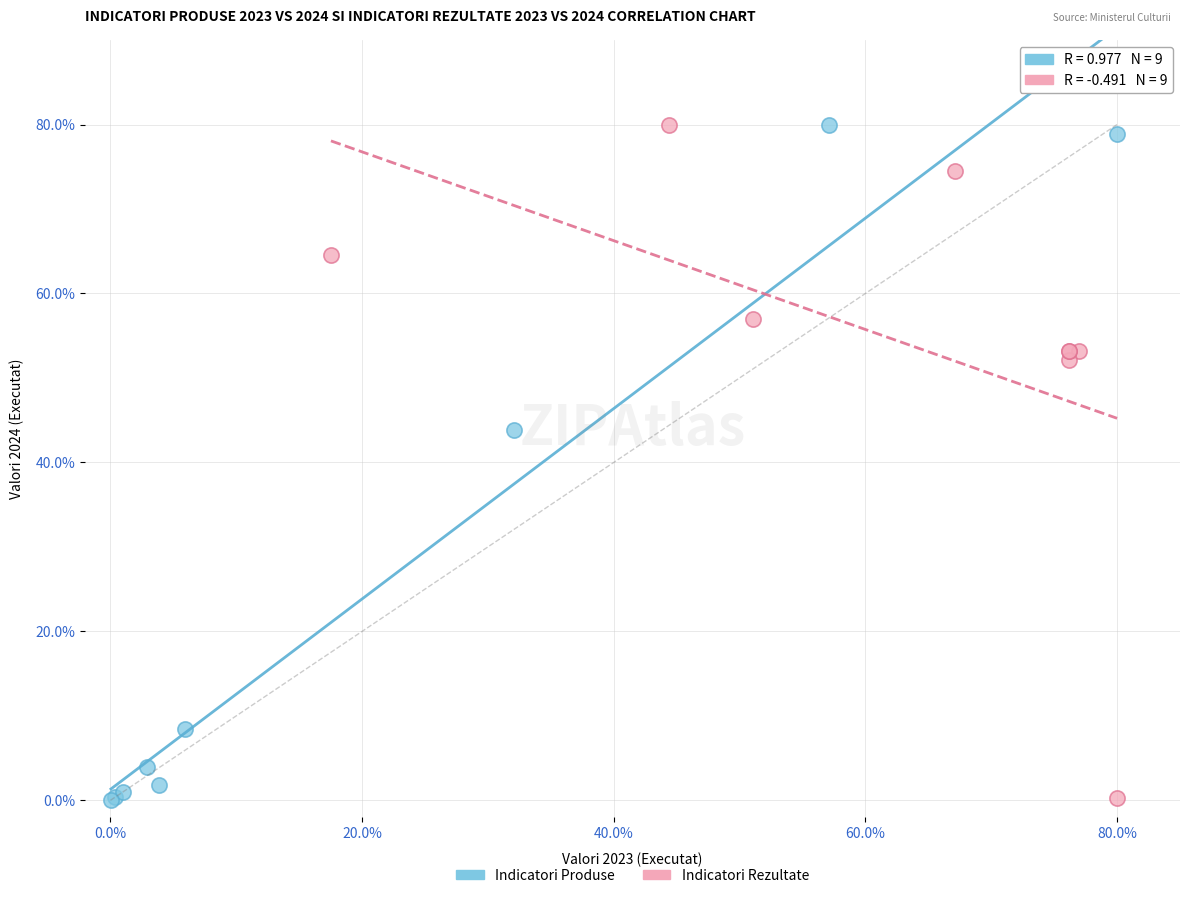

What are all the series names shown in the legend?

Indicatori Produse, Indicatori Rezultate